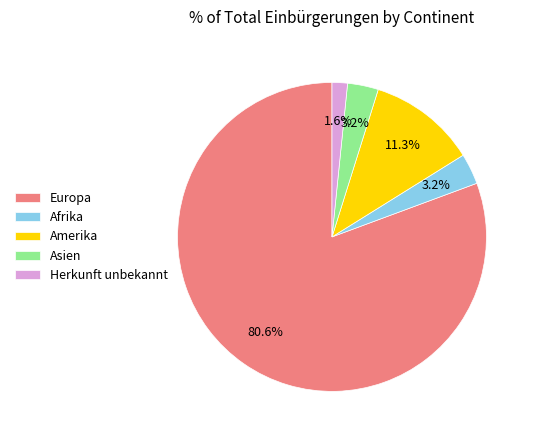

To the nearest percent, what percentage of the pie is Herkunft unbekannt?

2%